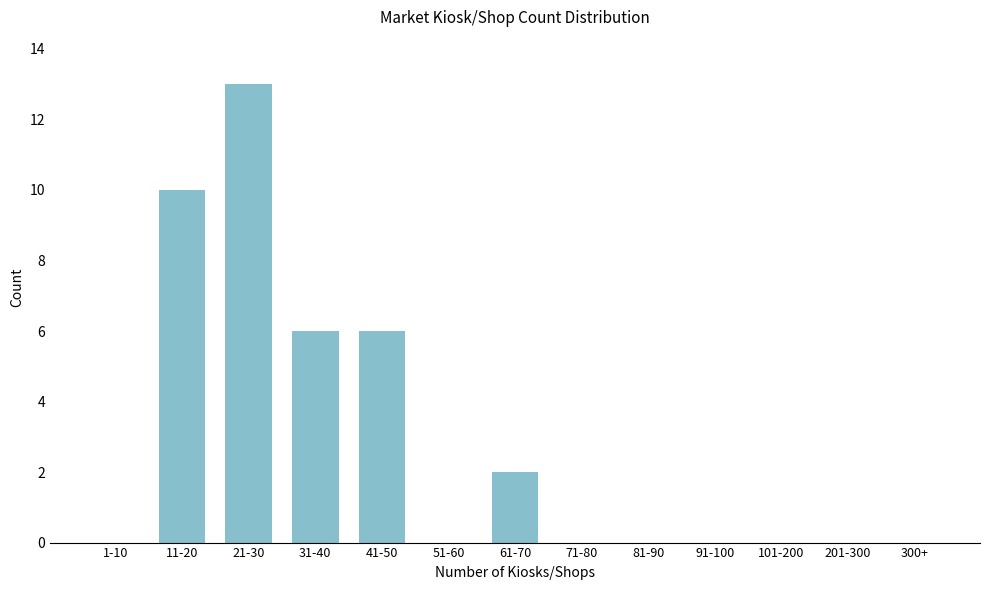

Reading left to right, what are all the values shown in this chart?

1-10=0	11-20=10	21-30=13	31-40=6	41-50=6	51-60=0	61-70=2	71-80=0	81-90=0	91-100=0	101-200=0	201-300=0	300+=0